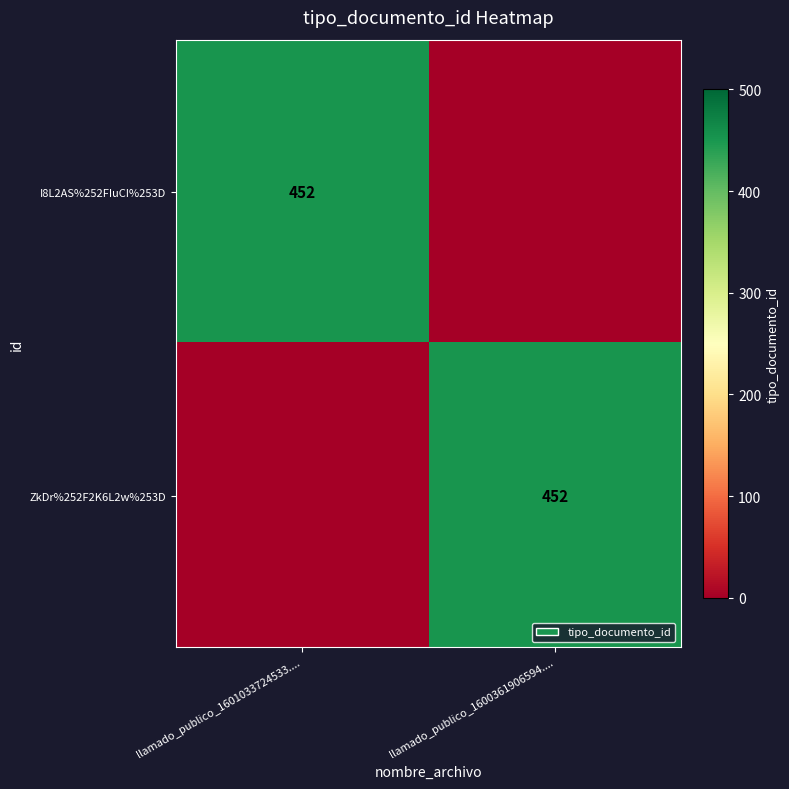

The I8L2AS%252FIuCI%253D series shows 195 at llamado_publico_1601033724533..... True or false?

False